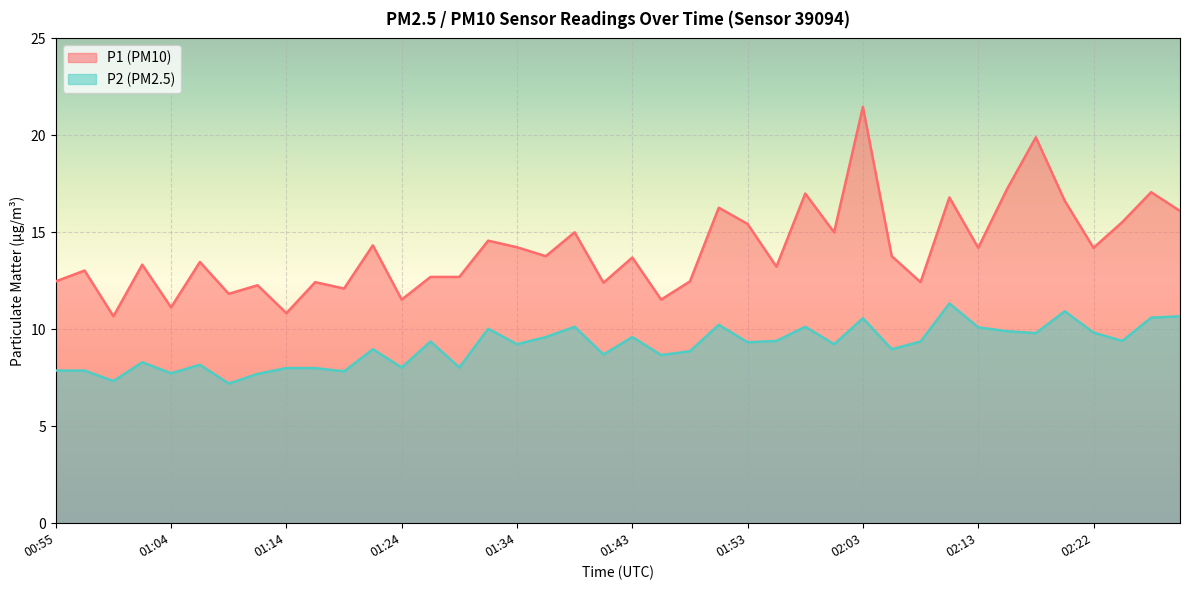

What is the maximum value for P1?

21.5